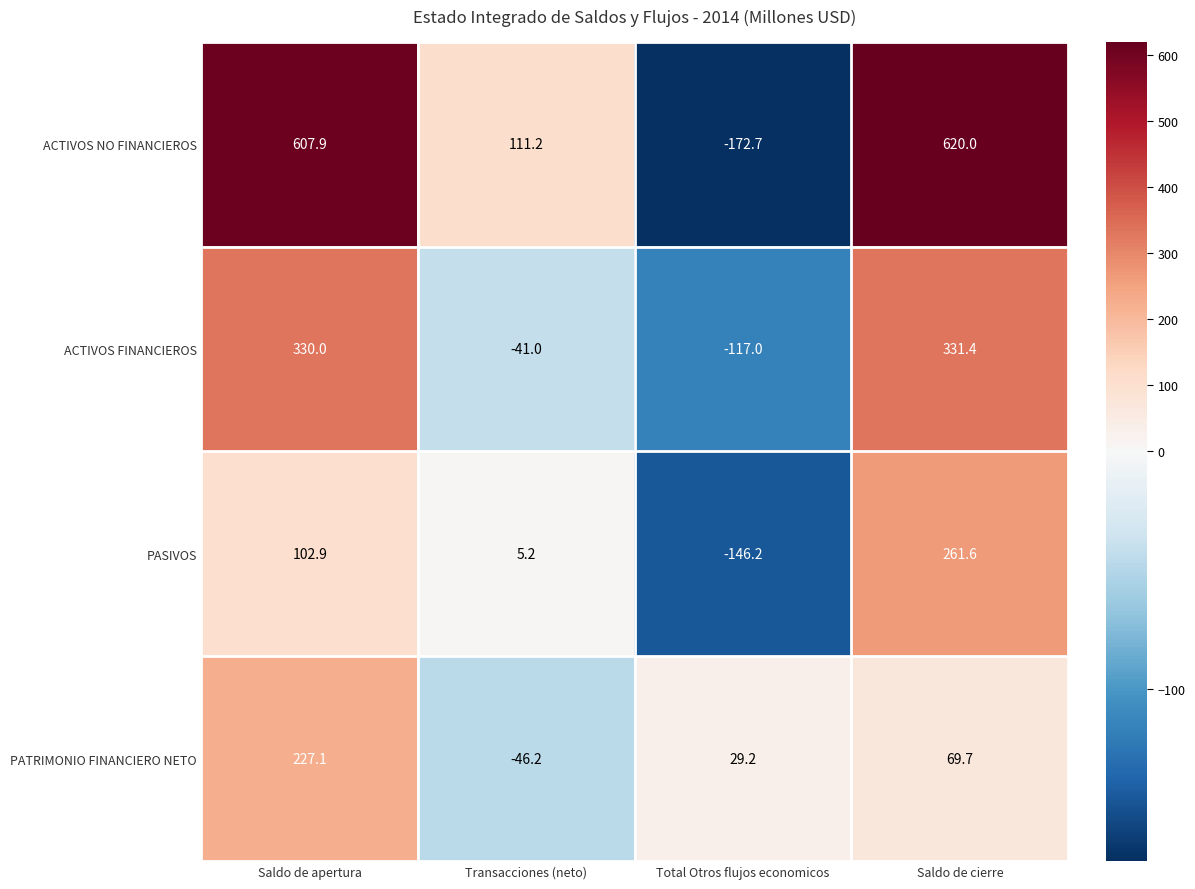

What is the greatest value displayed?

620.0